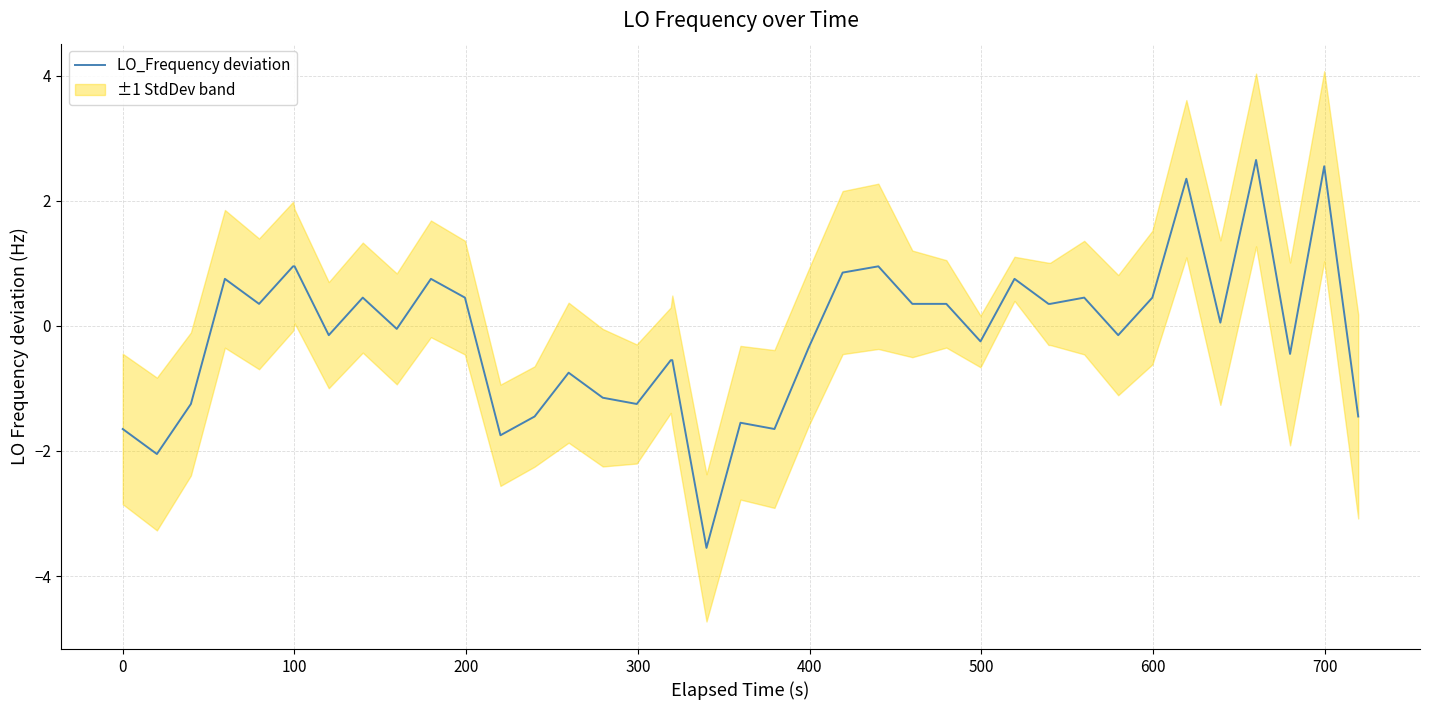

What is the minimum value shown in the chart?

-3.6